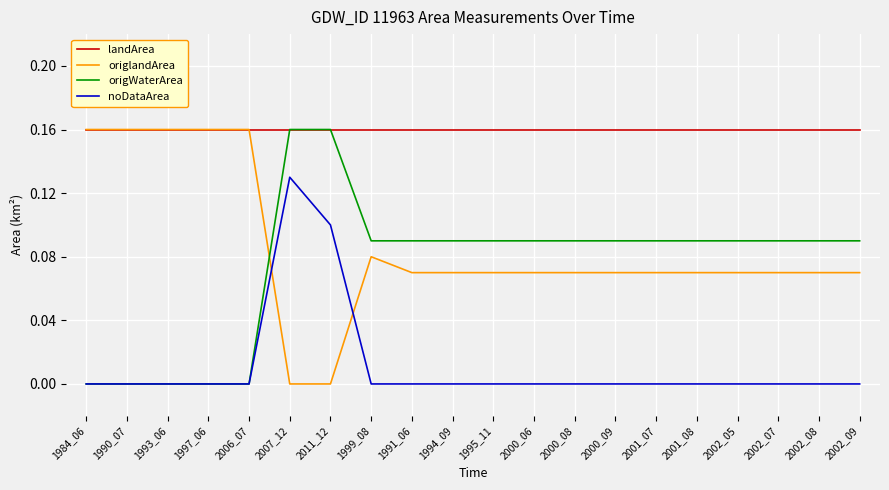

What is the sum of all origlandArea values?

1.7